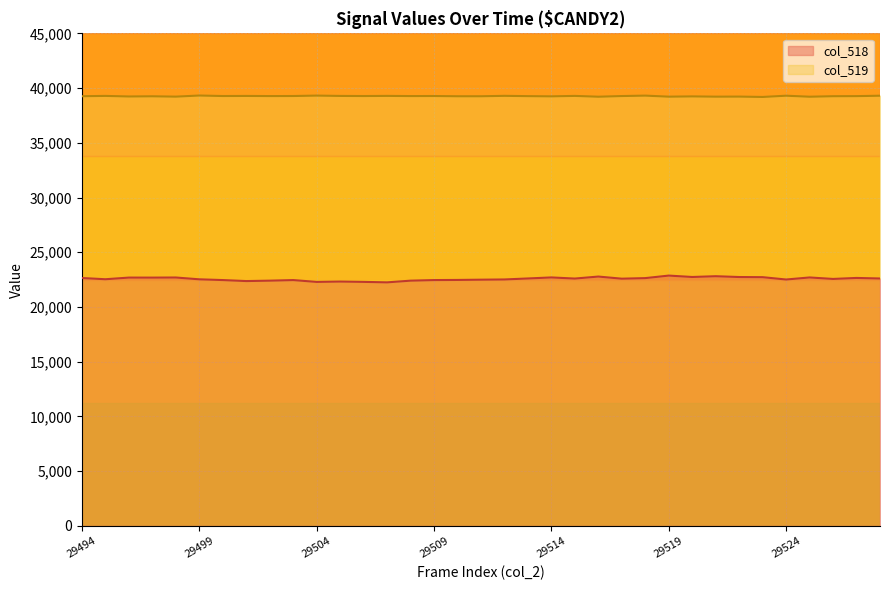

What is the total value across all series at 29516?

61987